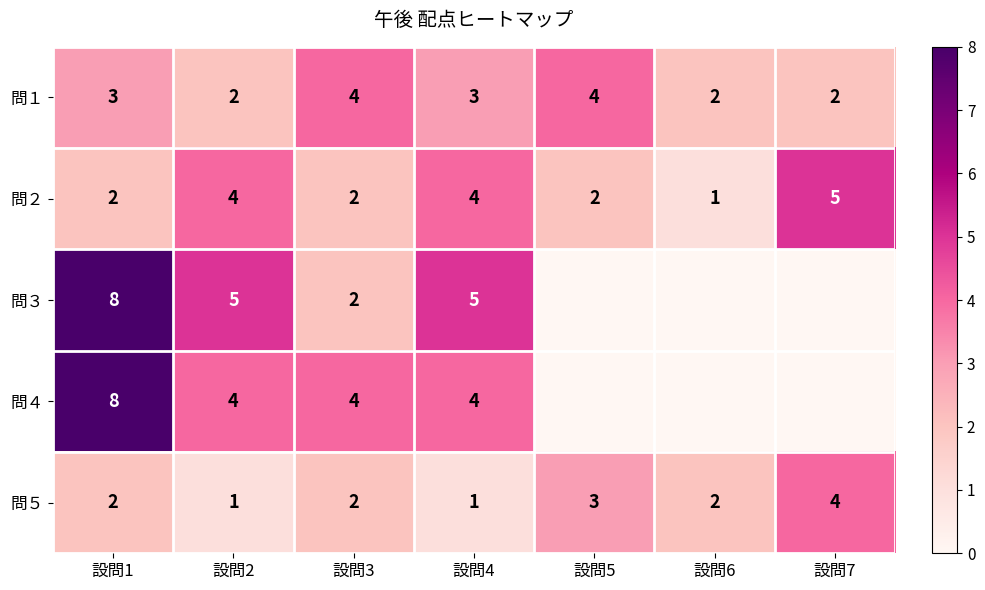

Which series changed the most between 設問1 and 設問2?

問４